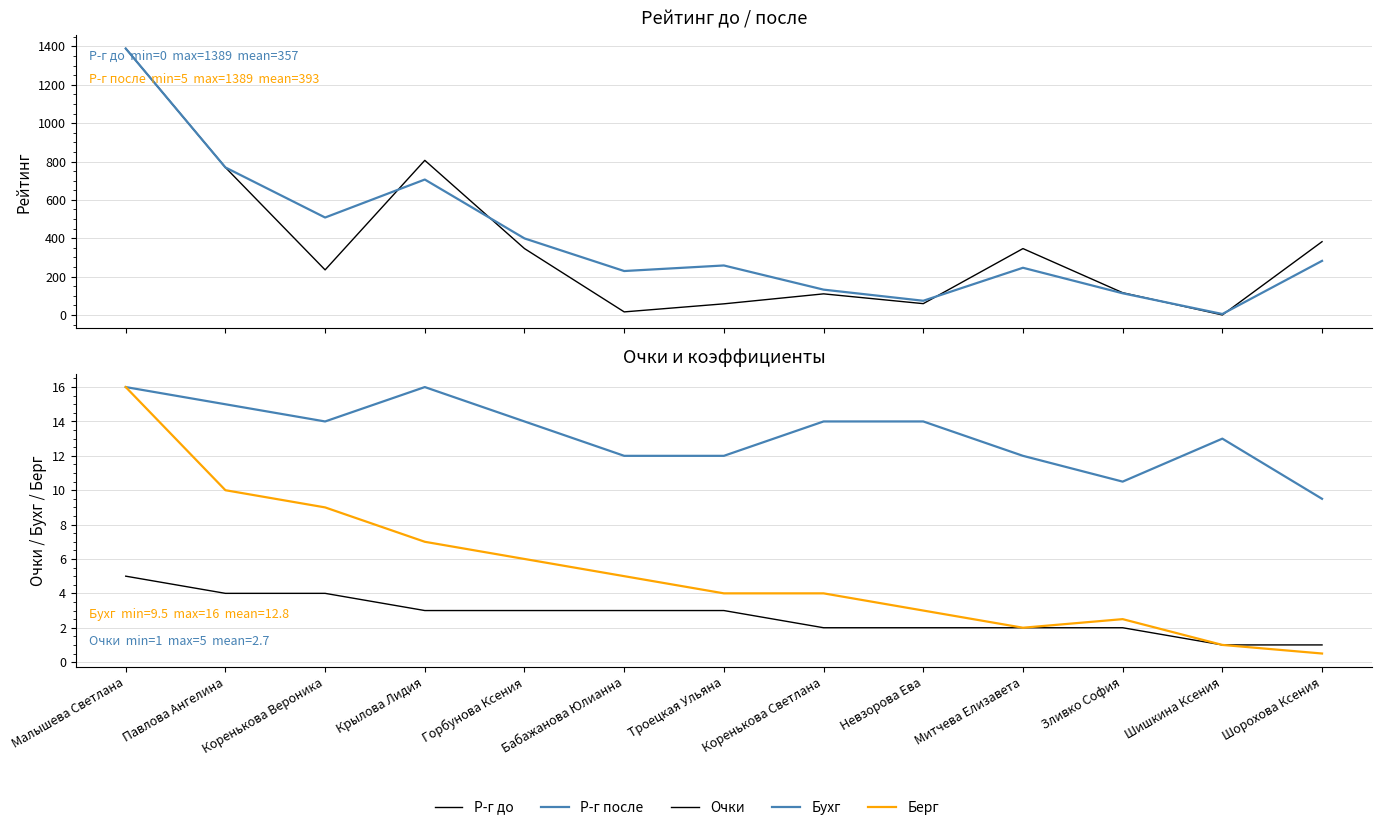

What are all the series names shown in the legend?

Р-г до, Р-г после, Очки, Бухг, Берг